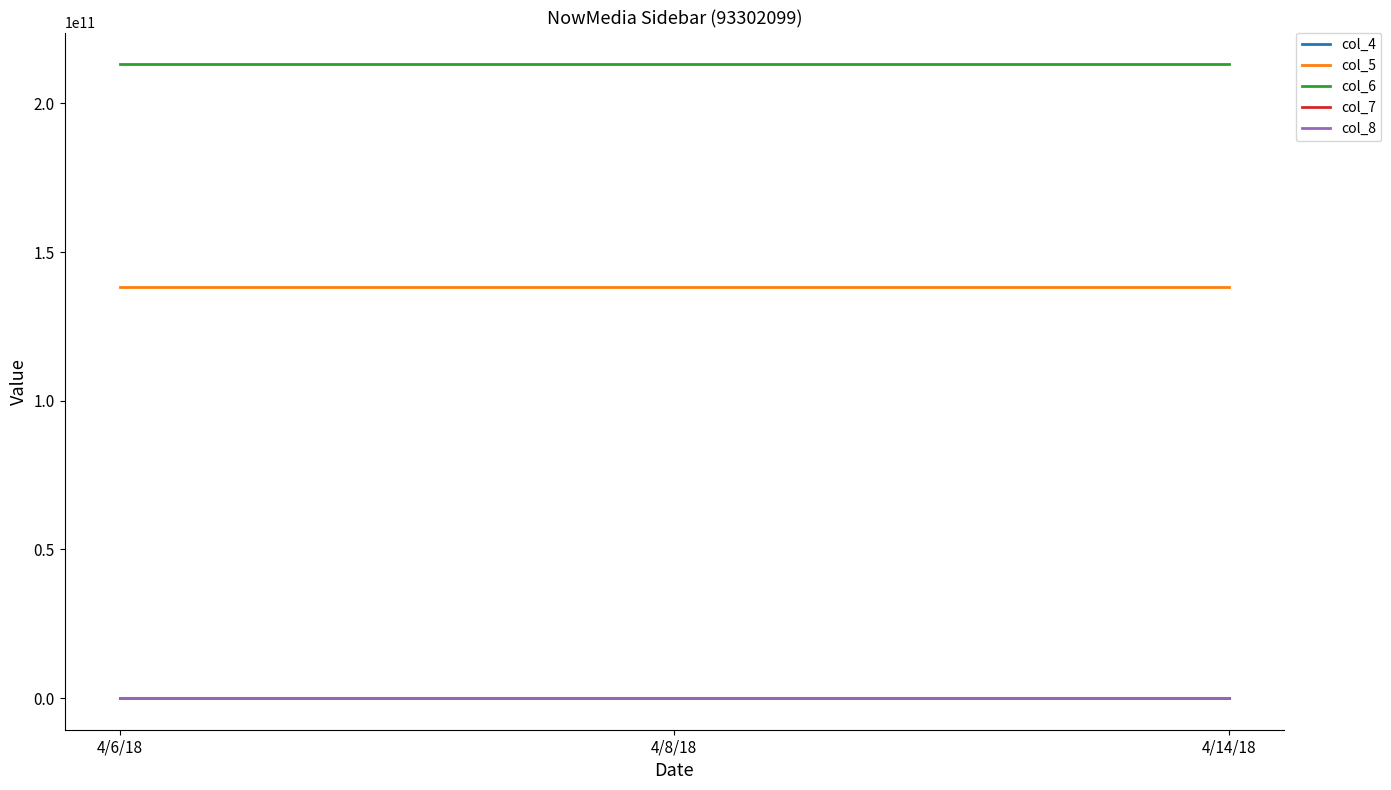

Is it true that col_8 equals 0 at 4/8/18?

True